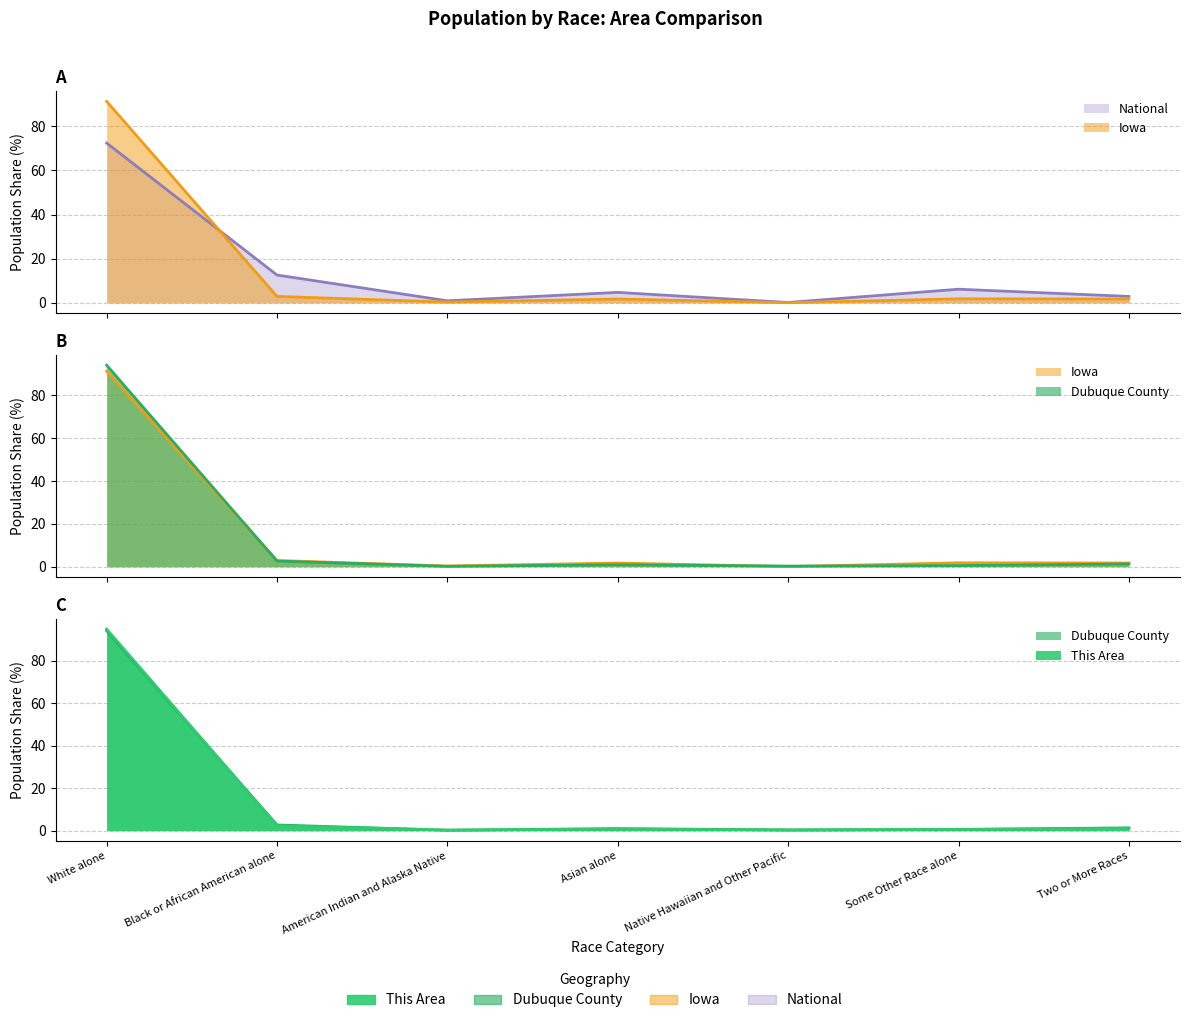

Which label corresponds to the smallest value in the chart?

Native Hawaiian and Other Pacific